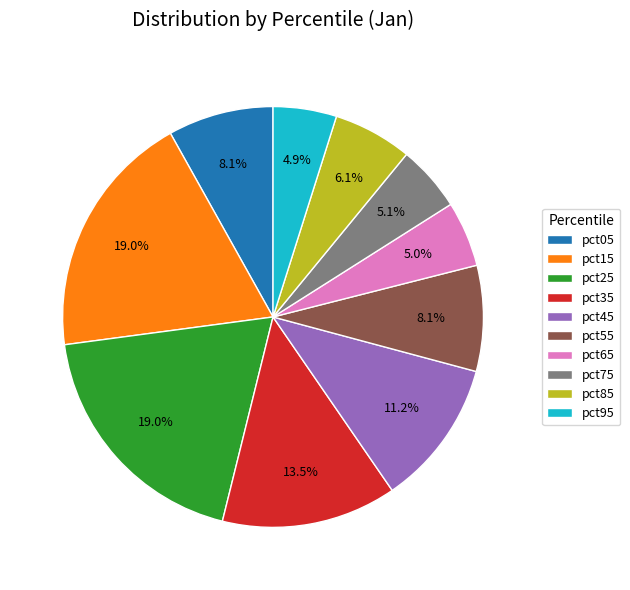

To the nearest percent, what is the combined percentage of pct75 and pct95?

10%